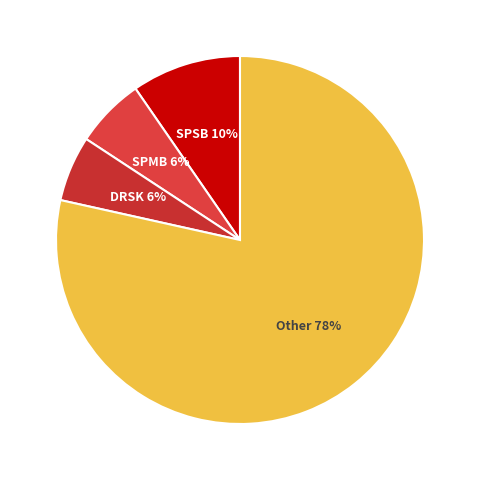

Do SPSB and DRSK together represent more than half of the pie?

No